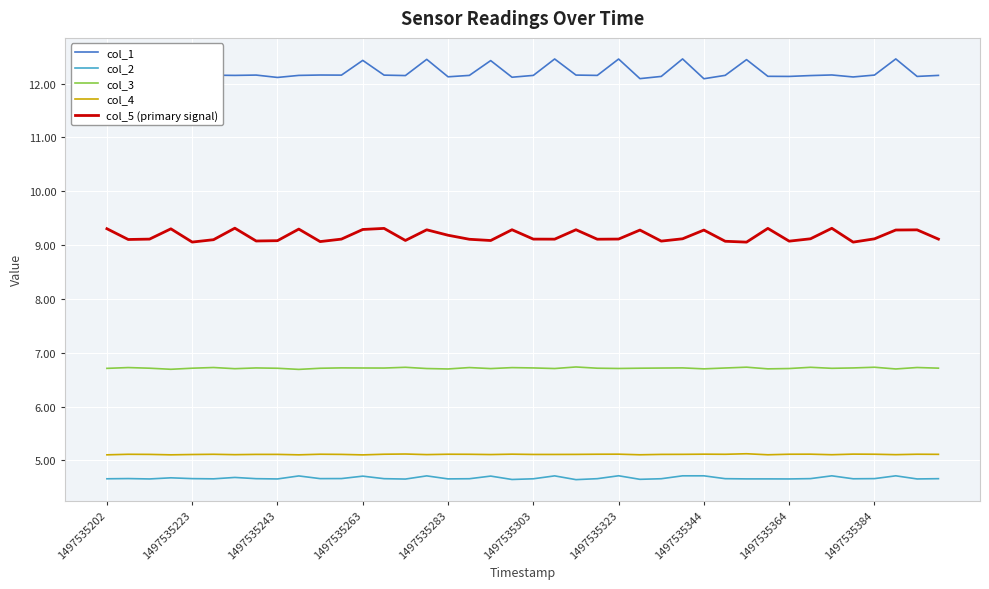

True or false: col_5 (primary signal) and col_4 intersect in this chart.

False